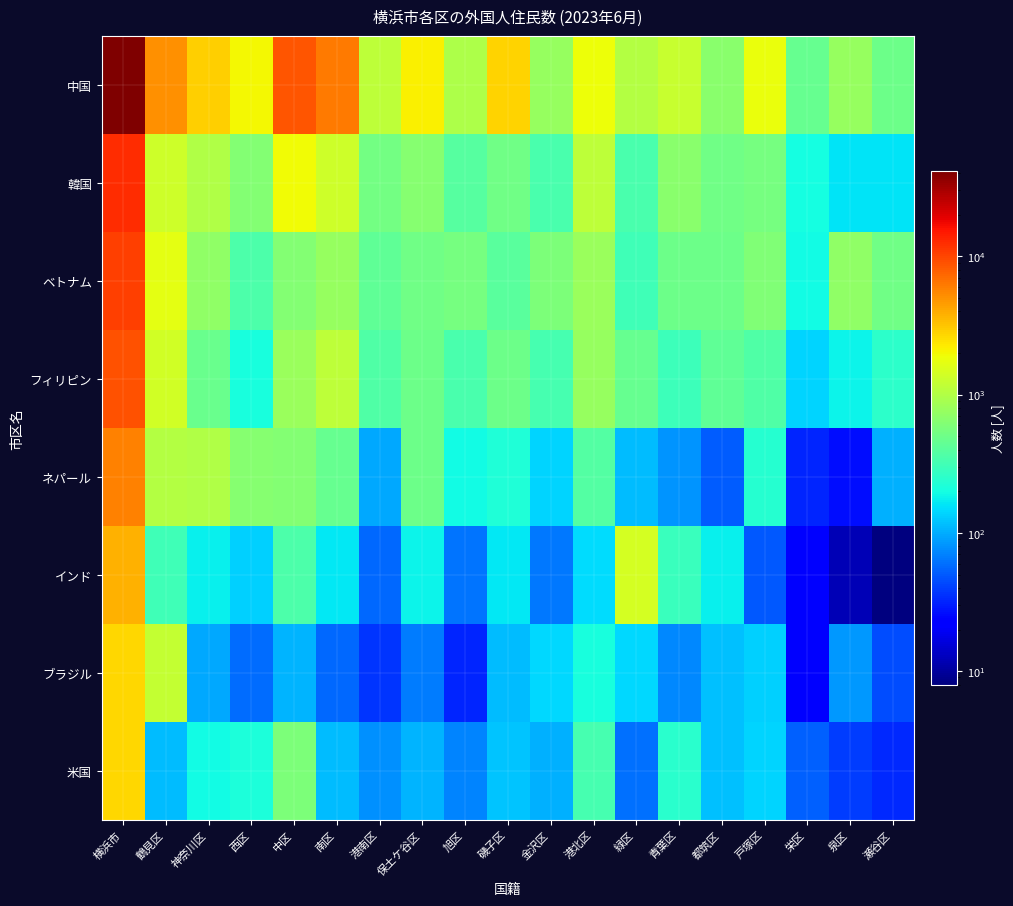

Which series has the widest spread of values?

中国